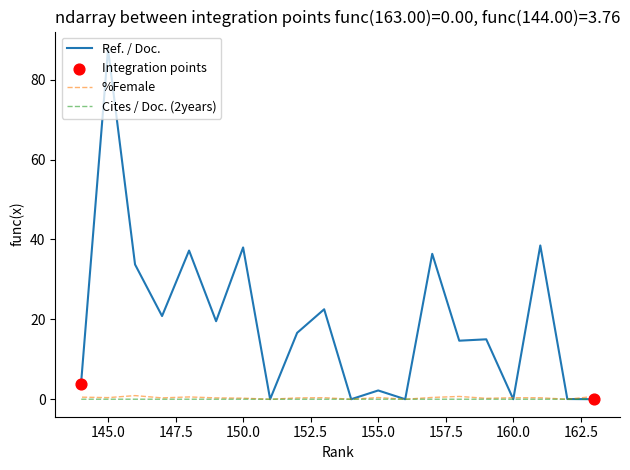

Which series reaches the maximum Y coordinate?

Ref. / Doc.